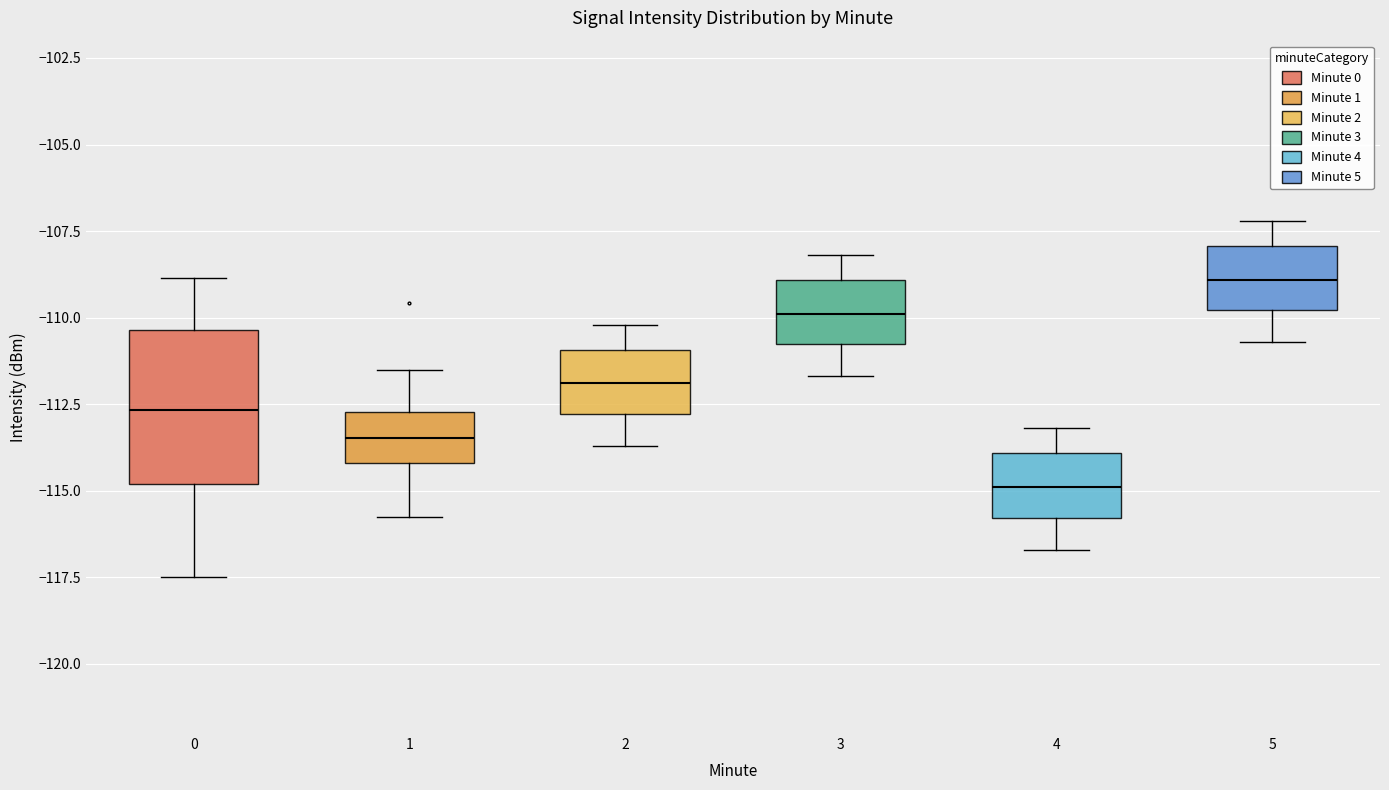

Comparing the boxes themselves (not the whiskers), which one is the tallest?

0